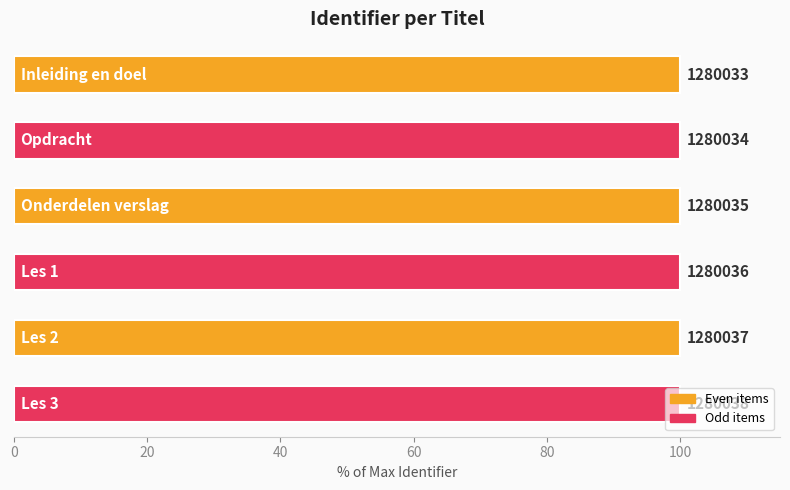

What is the ratio of the value at 20 to the value at 80?

1.0